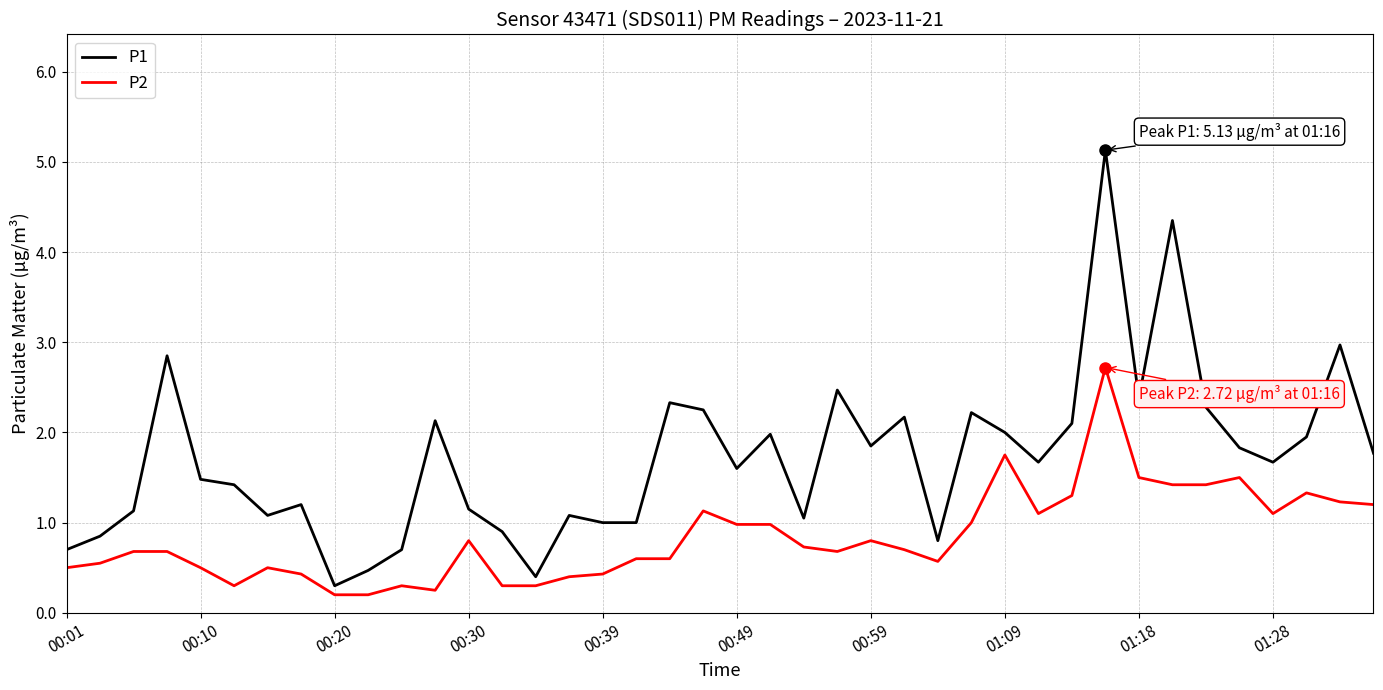

True or false: P2 and P1 cross at least once.

False